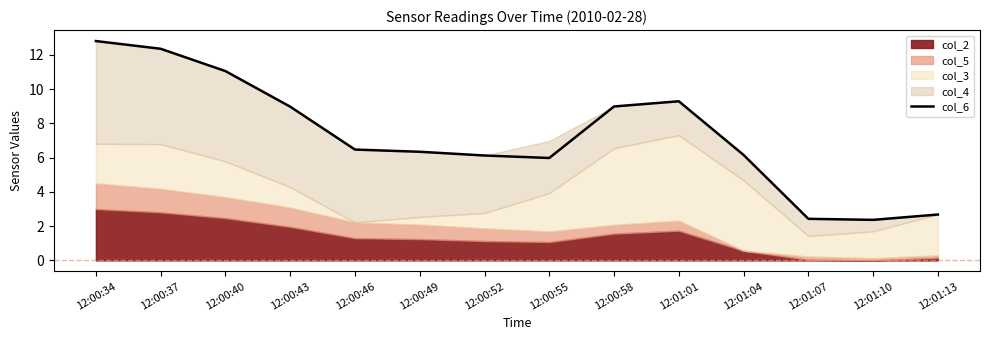

Does the chart have visible grid lines?

No